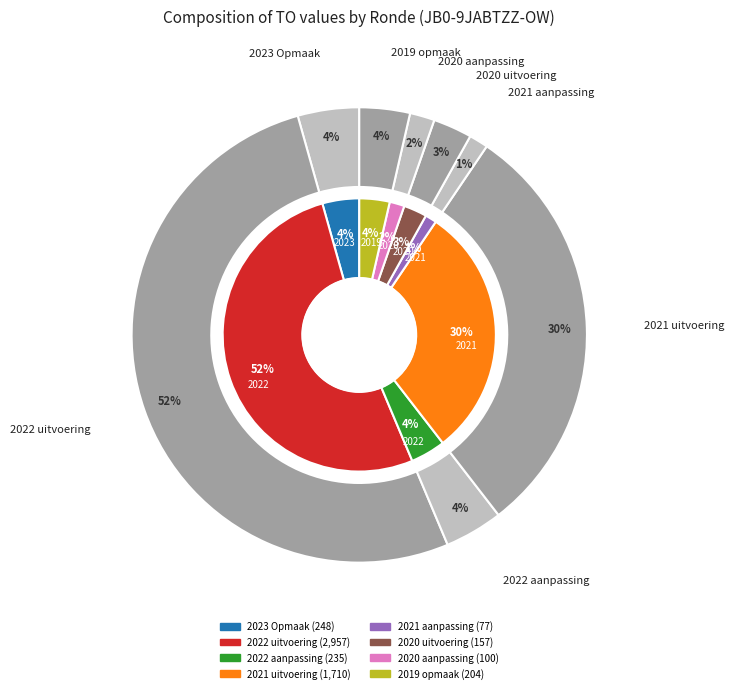

To the nearest percent, what is the difference between the largest and smallest slice percentages?

51%